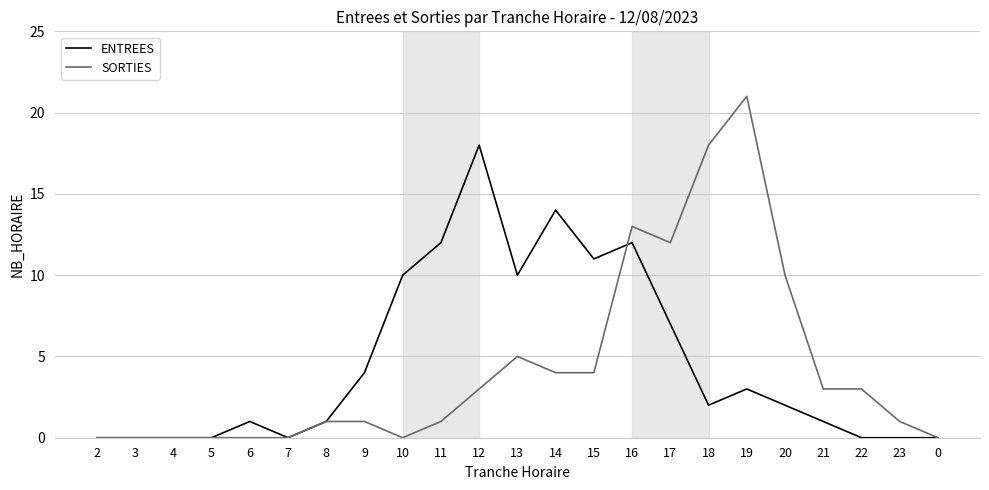

Rank the series by their maximum value, from lowest to highest.

ENTREES, SORTIES